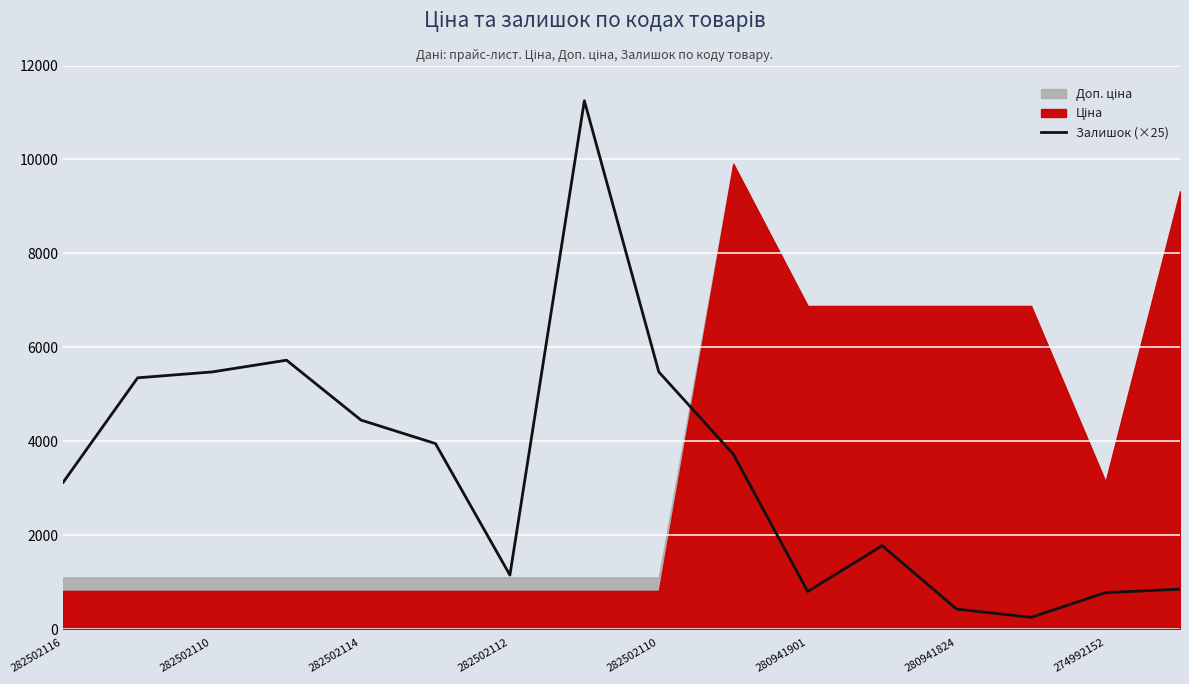

What is the difference between the second highest and second lowest values?

5300